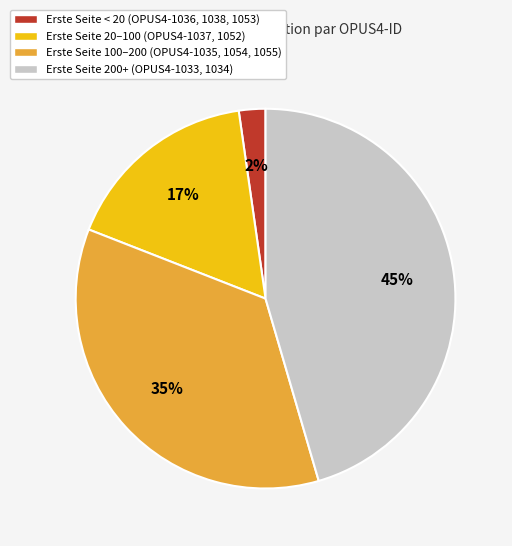

Is there any slice that represents more than half of the pie?

No